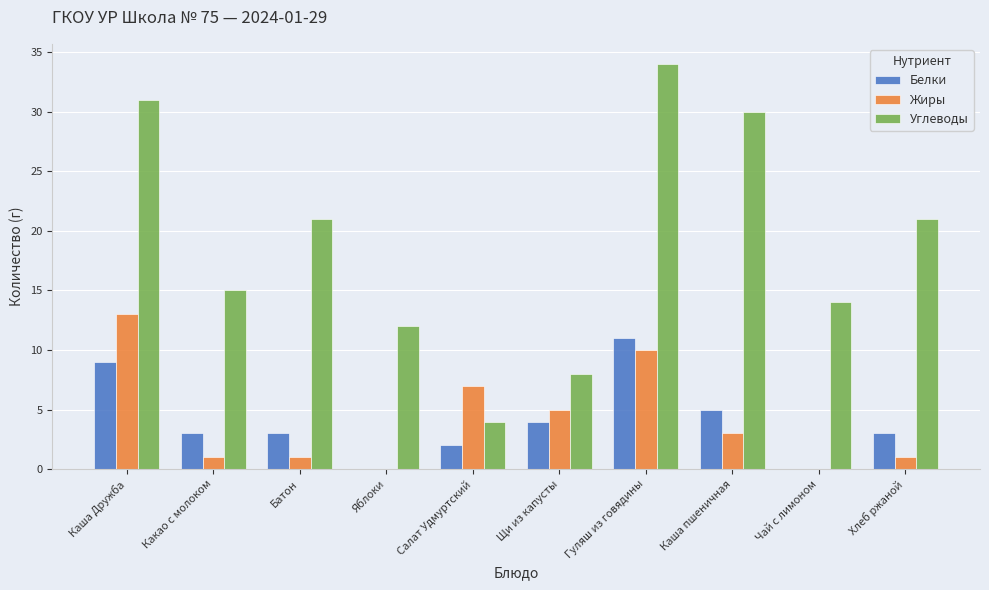

Are the bars horizontal?

No